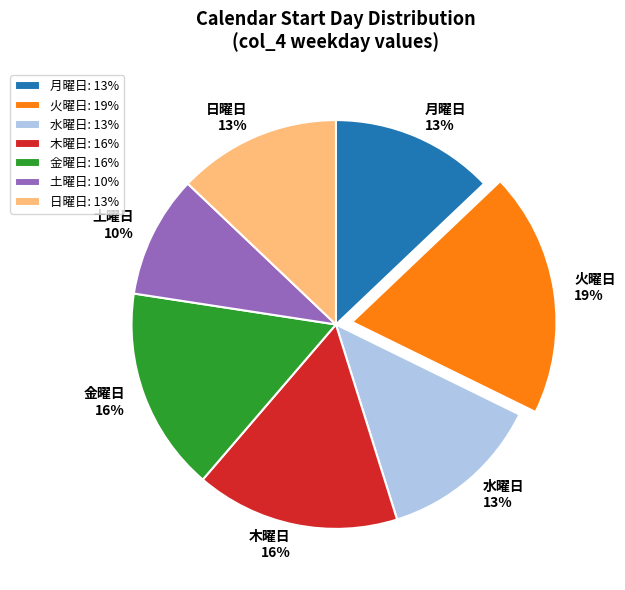

What percentage is the 日曜日: 13% slice, to the nearest percent?

13%